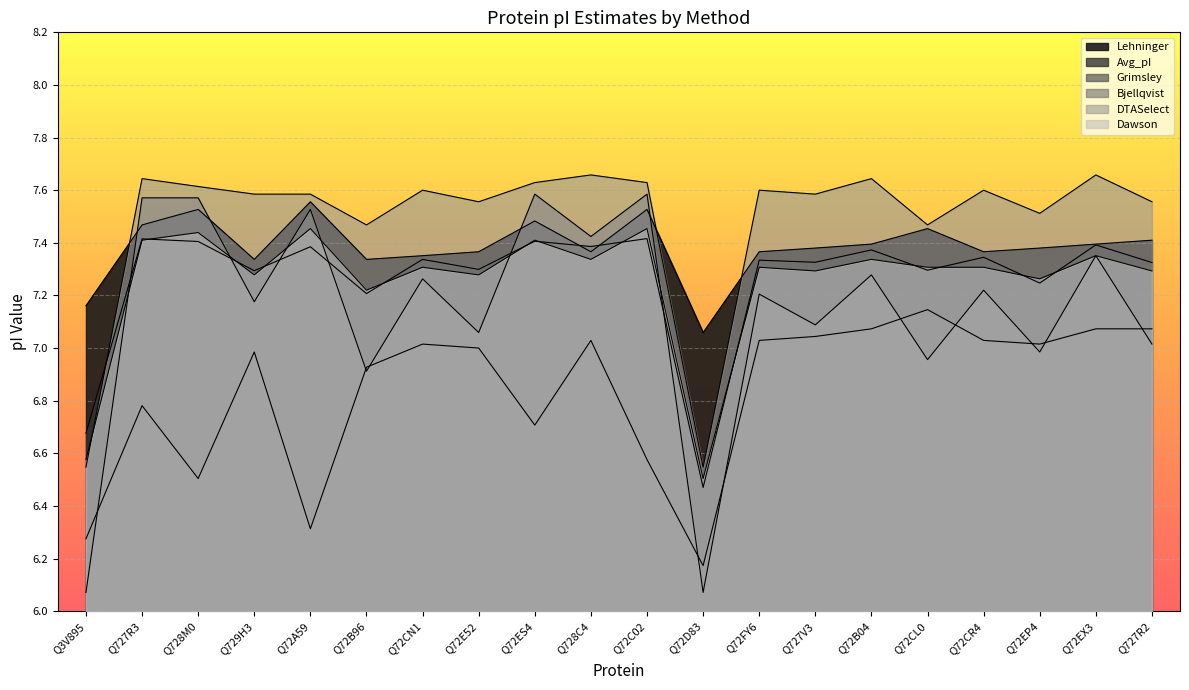

What is the approximate value of Dawson at Q727R3?

7.4